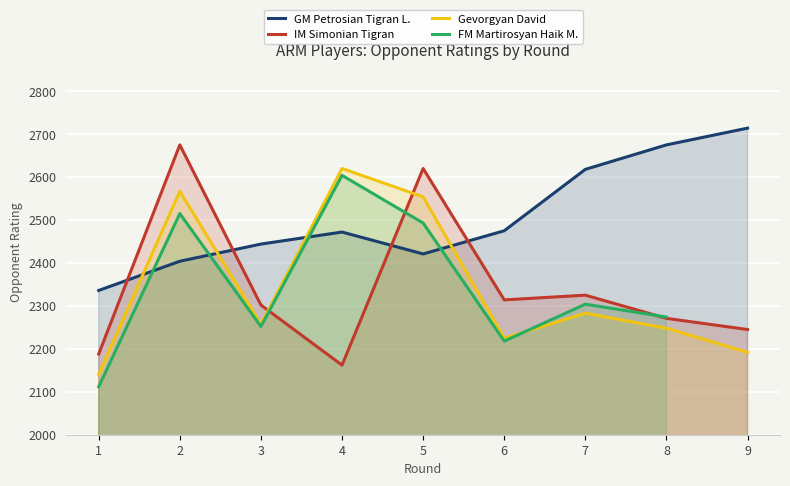

Which label corresponds to the largest value in the chart?

9